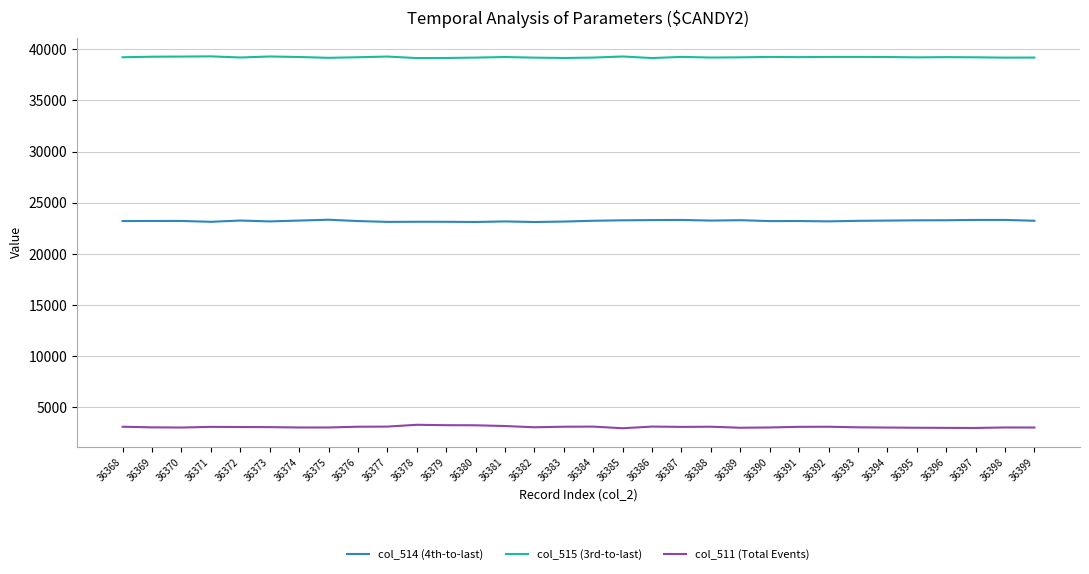

Count the number of categories in the chart.

32